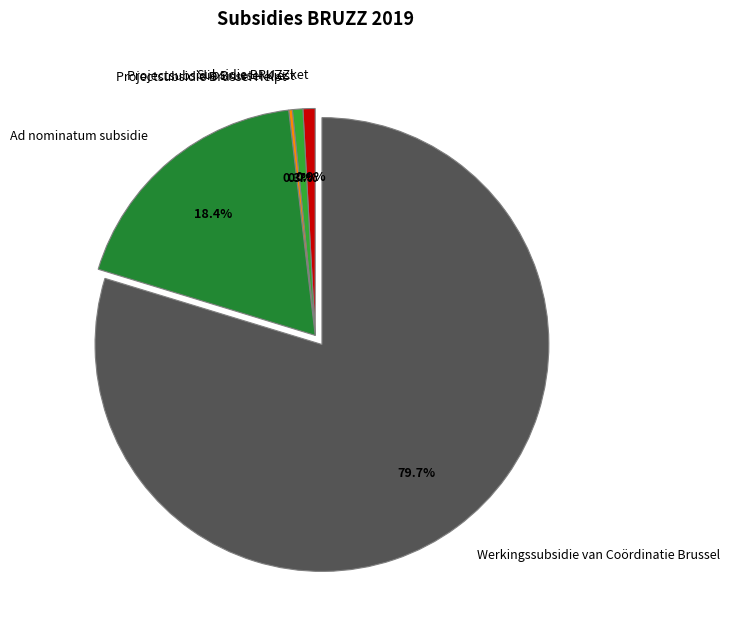

Is there a majority slice in this chart?

Yes